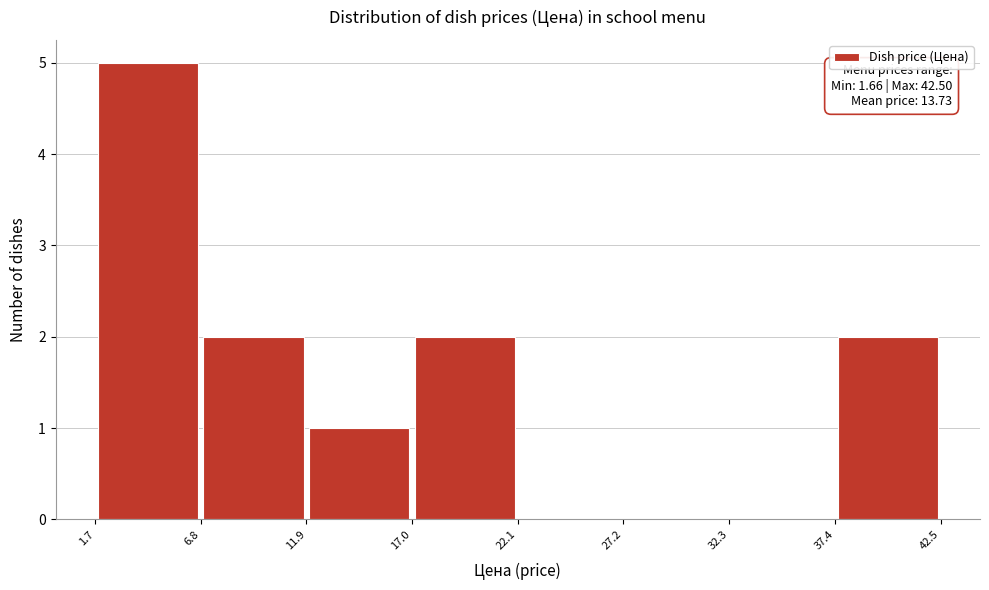

Which range on the x-axis has the tallest bar?

1.7 to 6.8